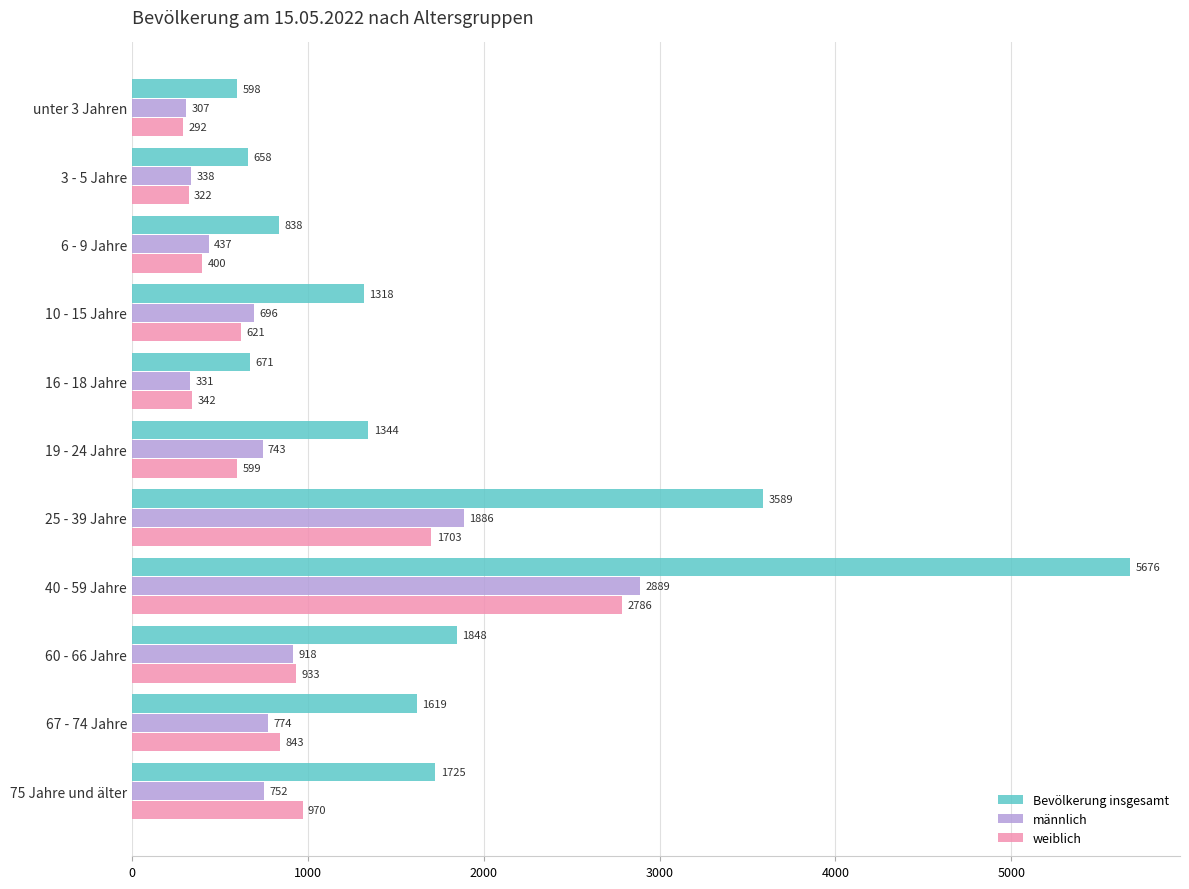

At which label is weiblich closest to 1539?

25 - 39 Jahre